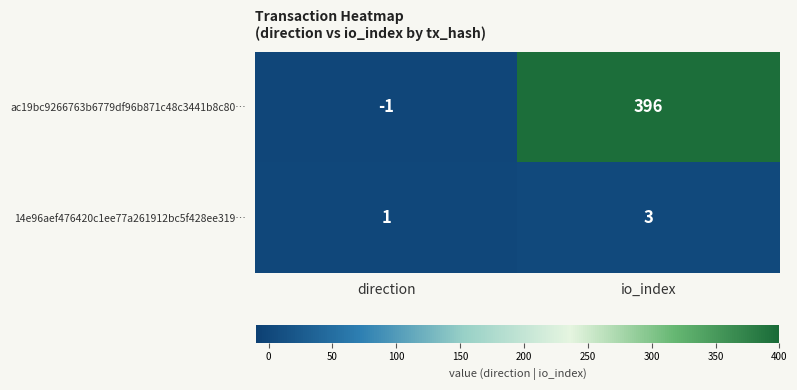

Count the number of data series in this chart.

2